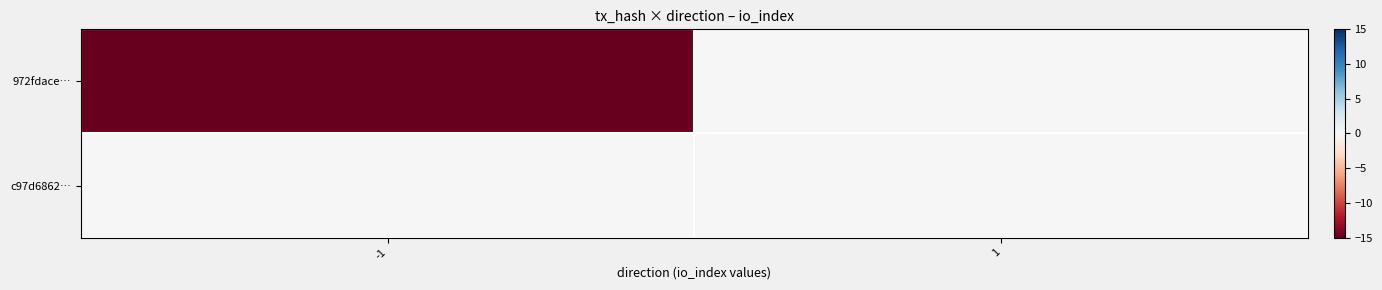

Reading left to right, list all the values displayed in this chart.

972fdace…: -1=-15	1=0
c97d6862…: -1=0	1=0